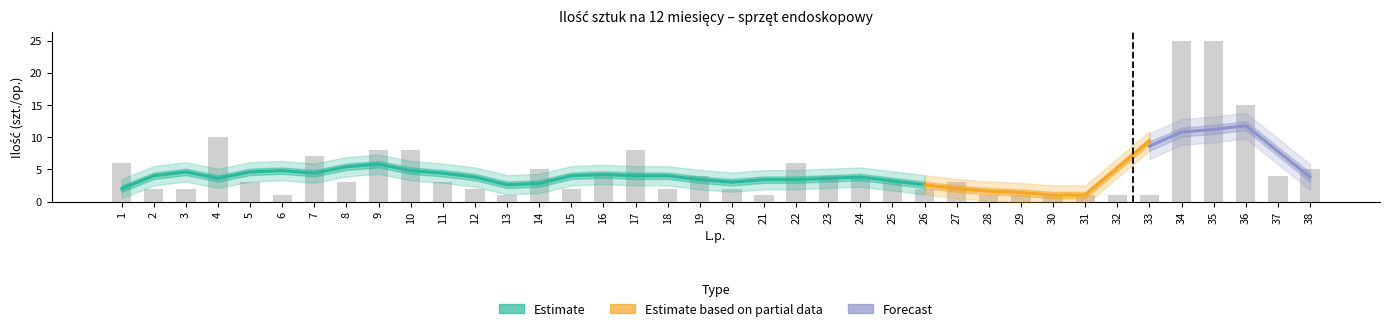

What is the maximum value shown in the chart?

25